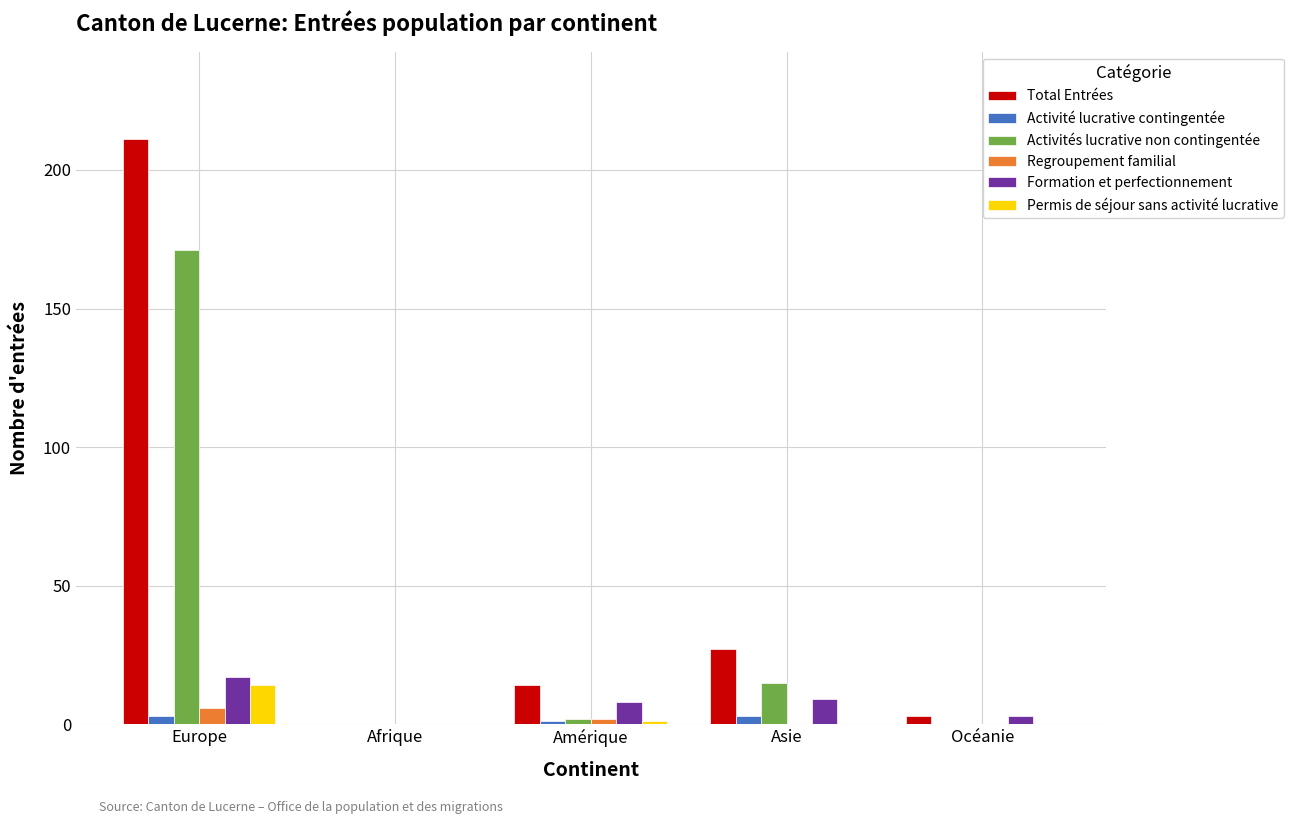

Are the bars horizontal?

No